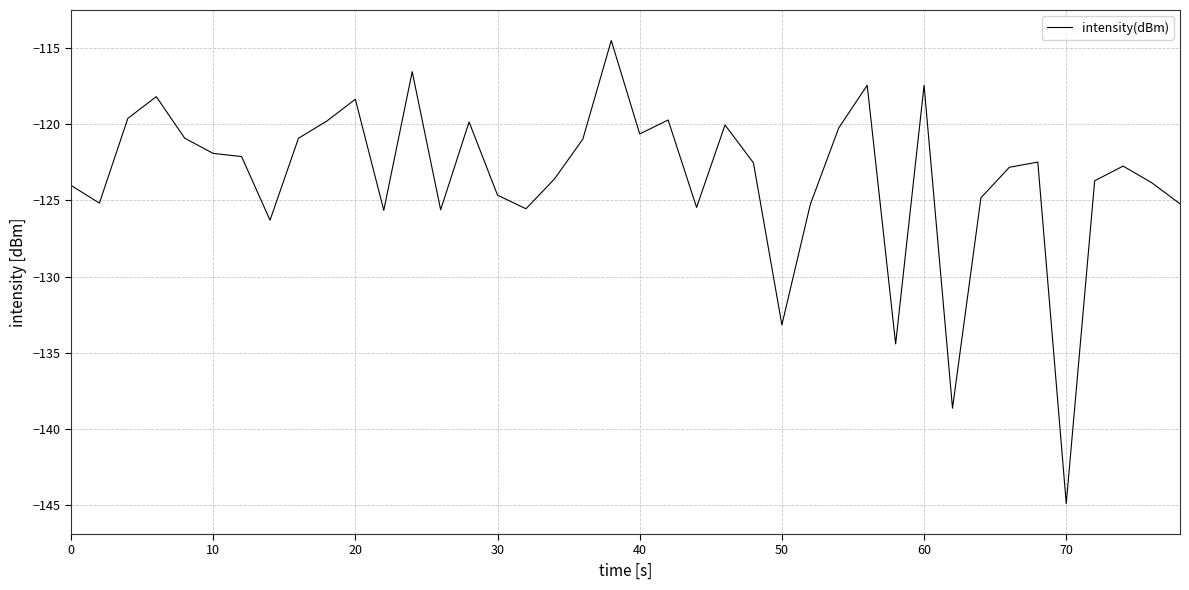

What is the greatest value displayed?

-114.5